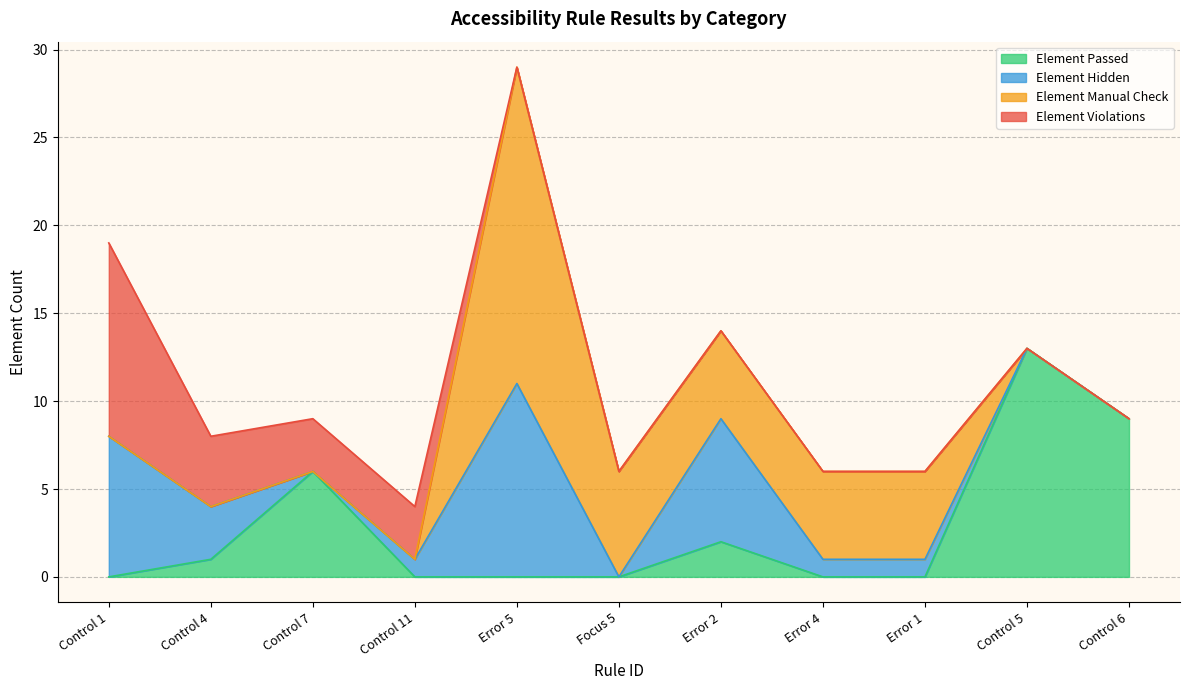

Which series has the widest spread of values?

Element Manual Check